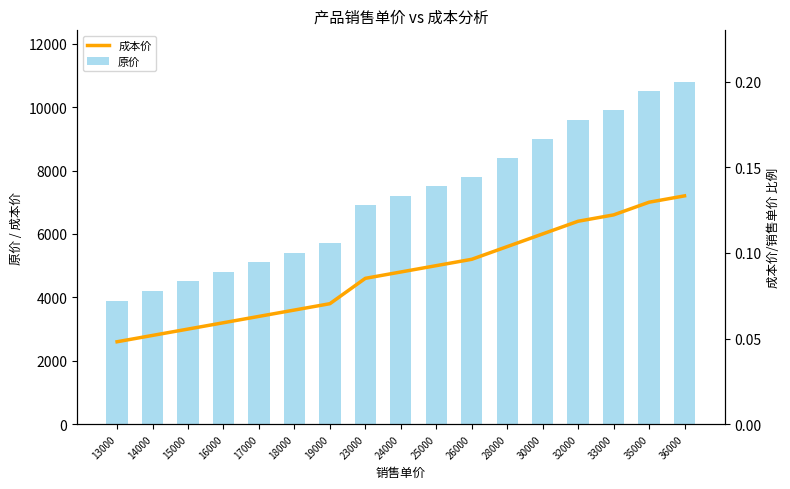

At which category does the chart reach its minimum across all series?

13000